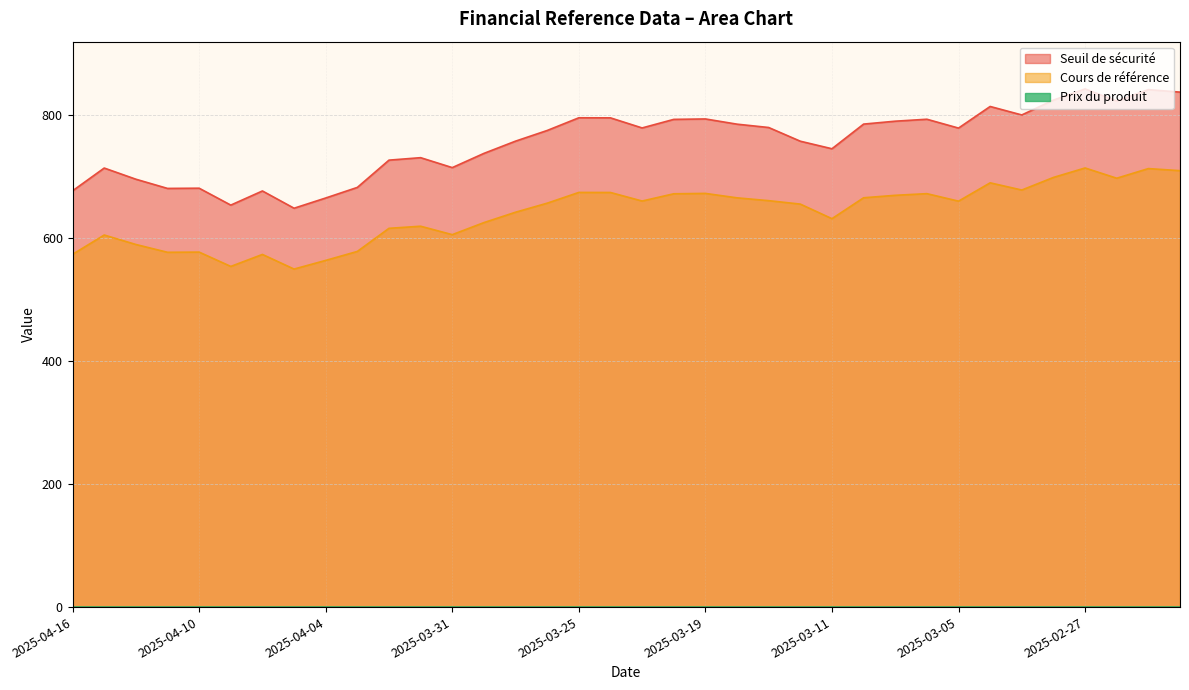

Count the Prix du produit values in the range 0 to 1.

36